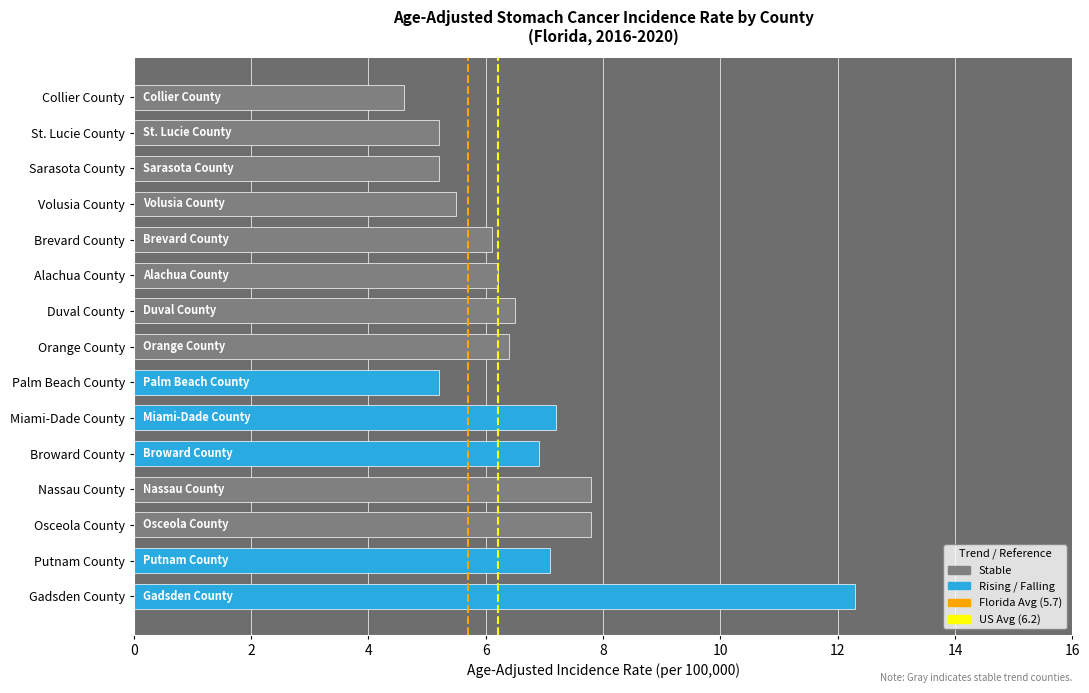

What is the greatest value displayed?

12.3